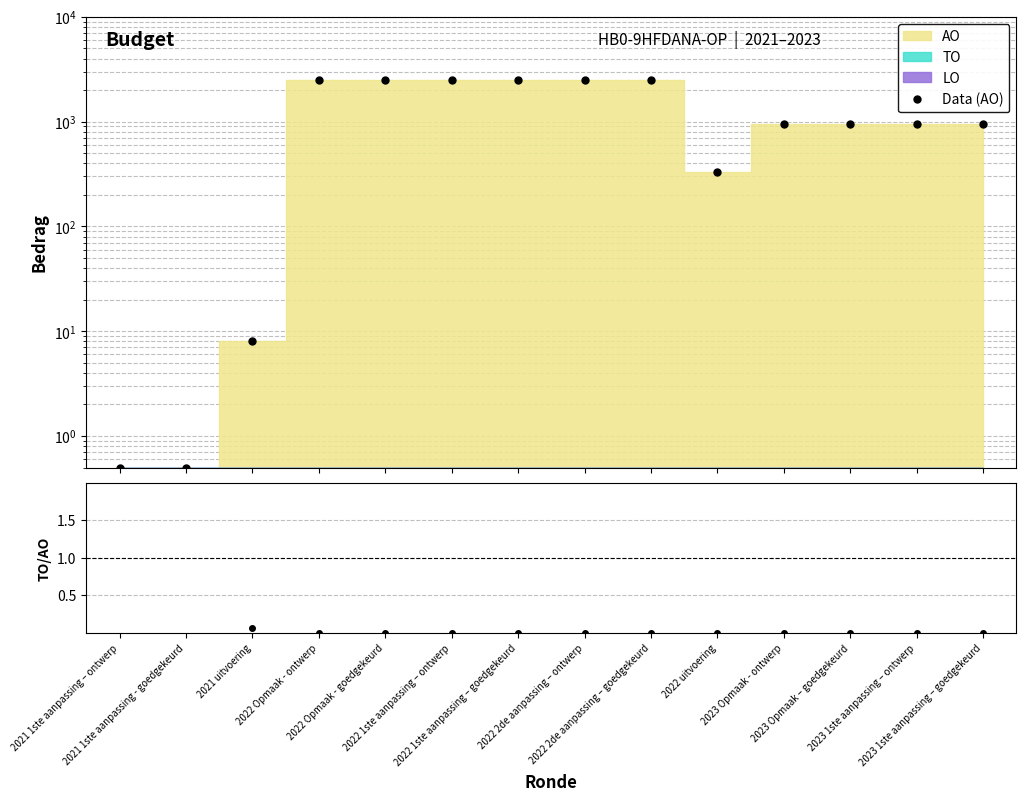

Is it true that LO/AO equals 0.0 at 2022 Opmaak - ontwerp?

True